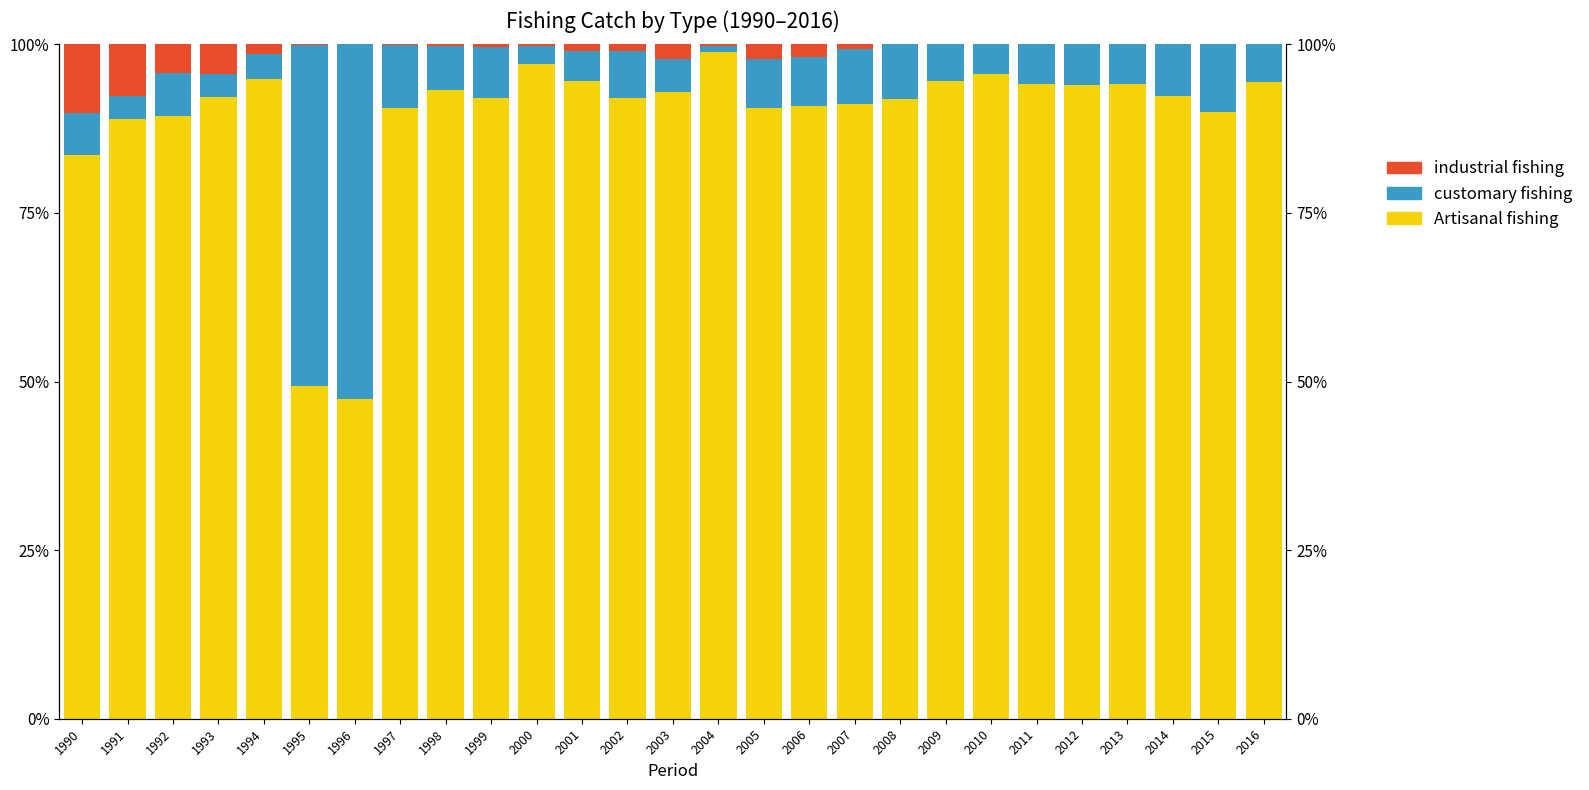

At how many categories does at least one series exceed 78?

25